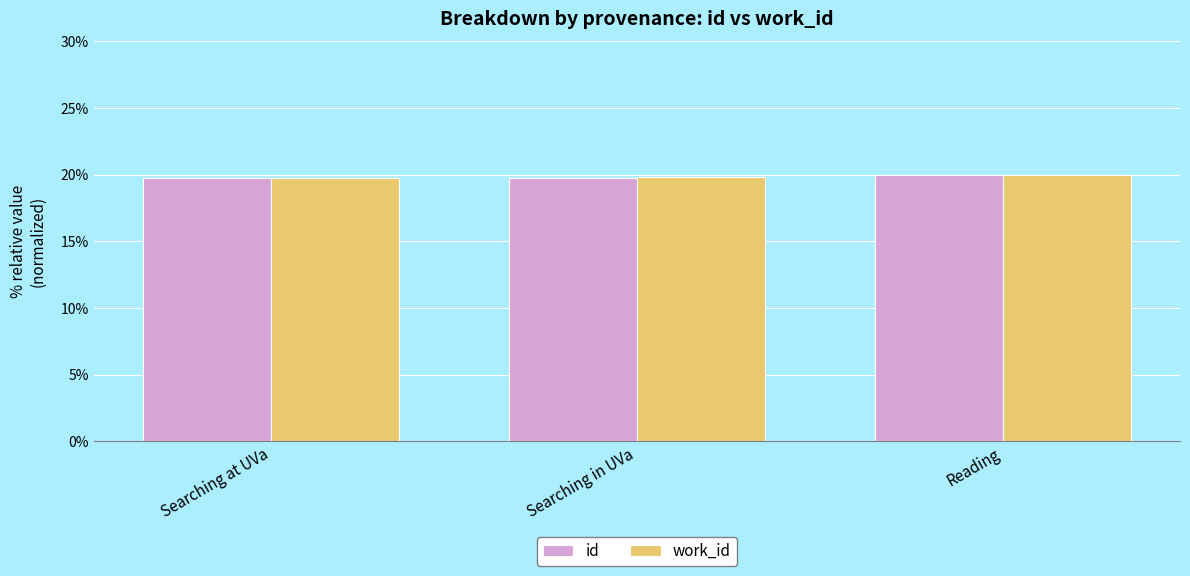

The id series shows 13.0 at Reading. True or false?

False